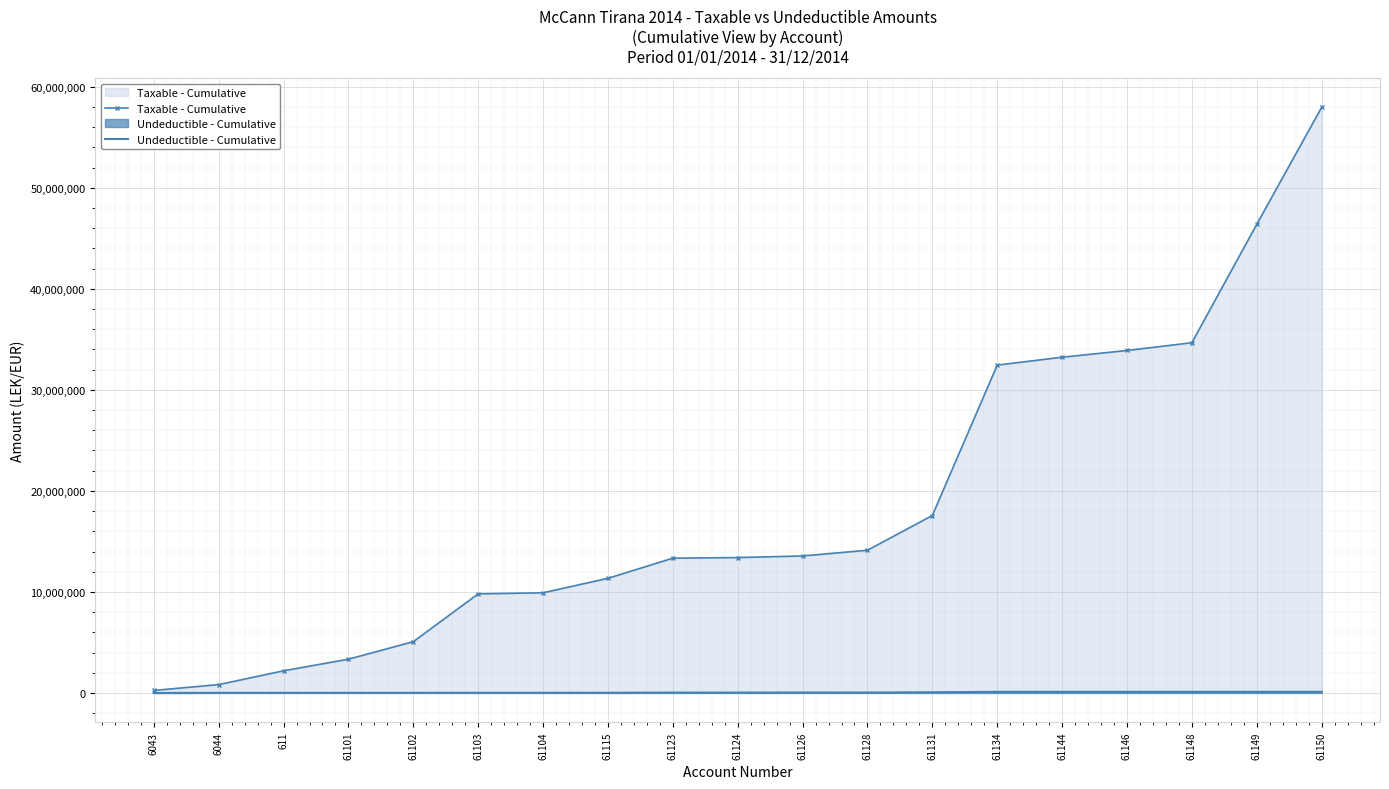

Reading left to right, transcribe all the data shown in this chart.

Taxable - Cumulative: 250227.1	825524.0	2191592.5	3340636.2	5075787.7	9806934.6	9912834.6	11346587.8	13338450.0	13400263.2	13558253.2	14125713.8	17563702.2	32451562.0	33231204.0	33897289.5	34666370.4	46384247.1	57958878.2
Undeductible - Cumulative: 0.0	12822.0	12822.0	12822.0	12822.0	16742.0	16742.0	16992.0	35492.0	35492.0	40592.0	40592.0	68592.0	111891.0	111891.0	111891.0	111891.0	111891.0	111891.0